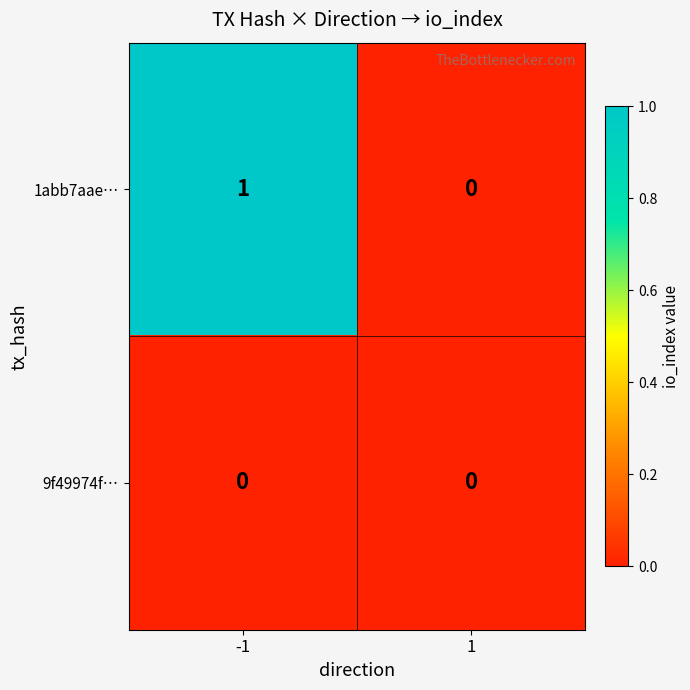

Between -1 and 1, which series saw the biggest shift?

1abb7aae…